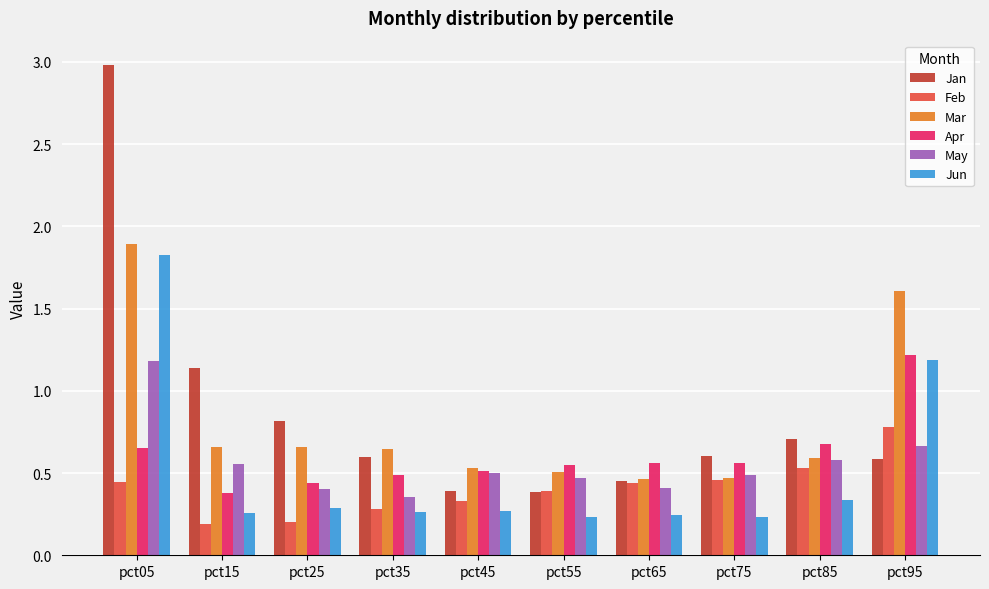

Where is Apr nearest to the value 0?

pct15